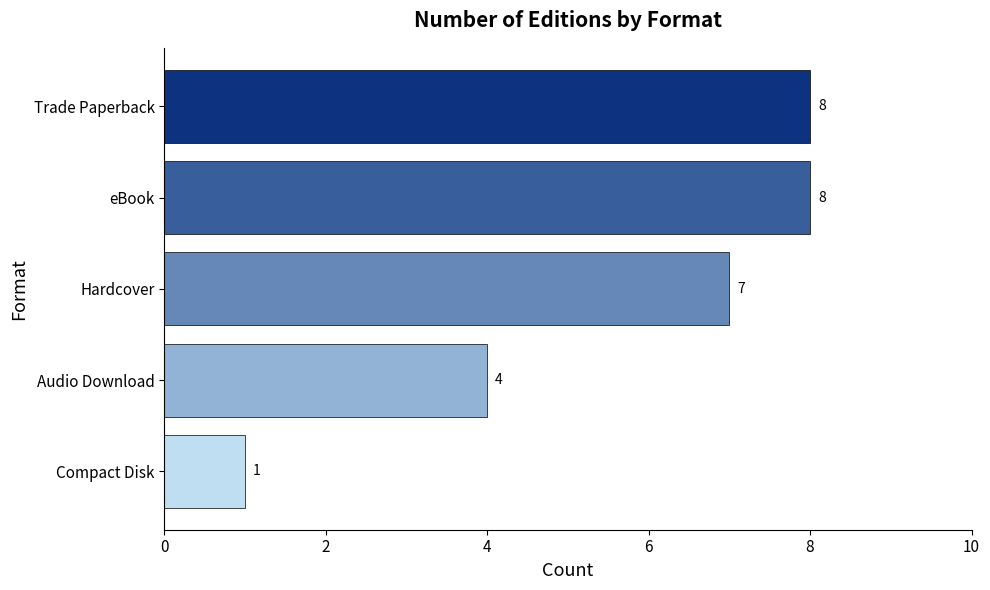

How many values are between 4 and 8?

4